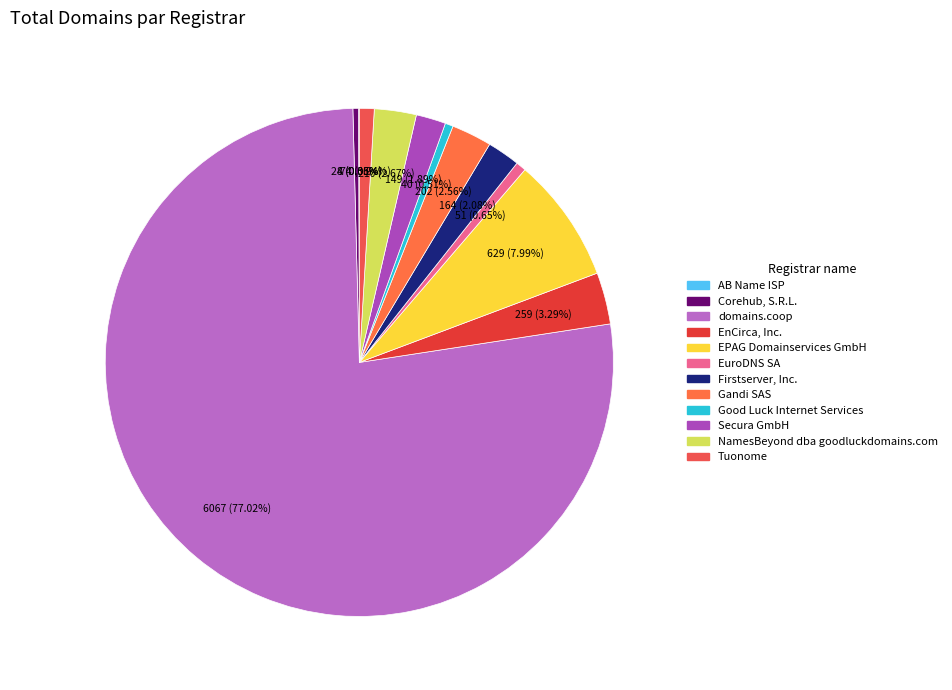

True or false: NamesBeyond dba goodluckdomains.com accounts for 12% of the total.

False